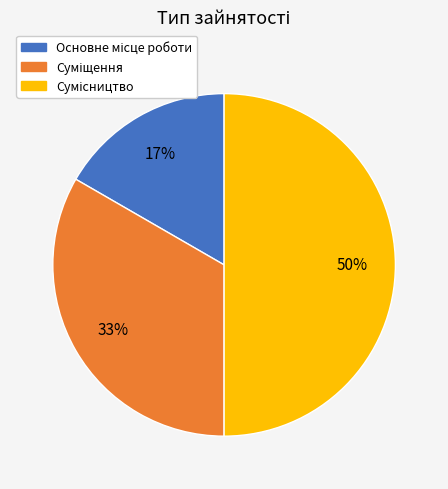

To the nearest percent, what is the difference between the largest and smallest slice percentages?

33%